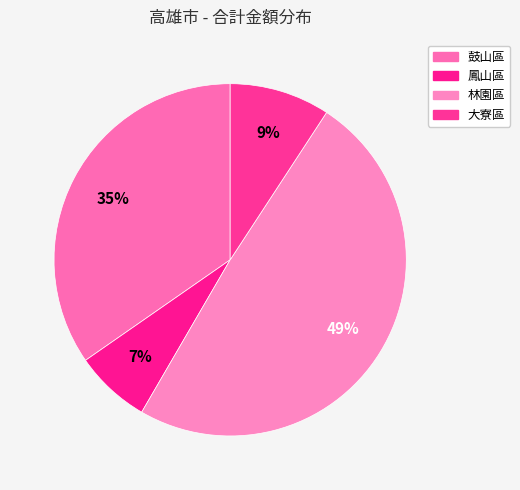

Which category has the biggest portion of the pie?

林園區